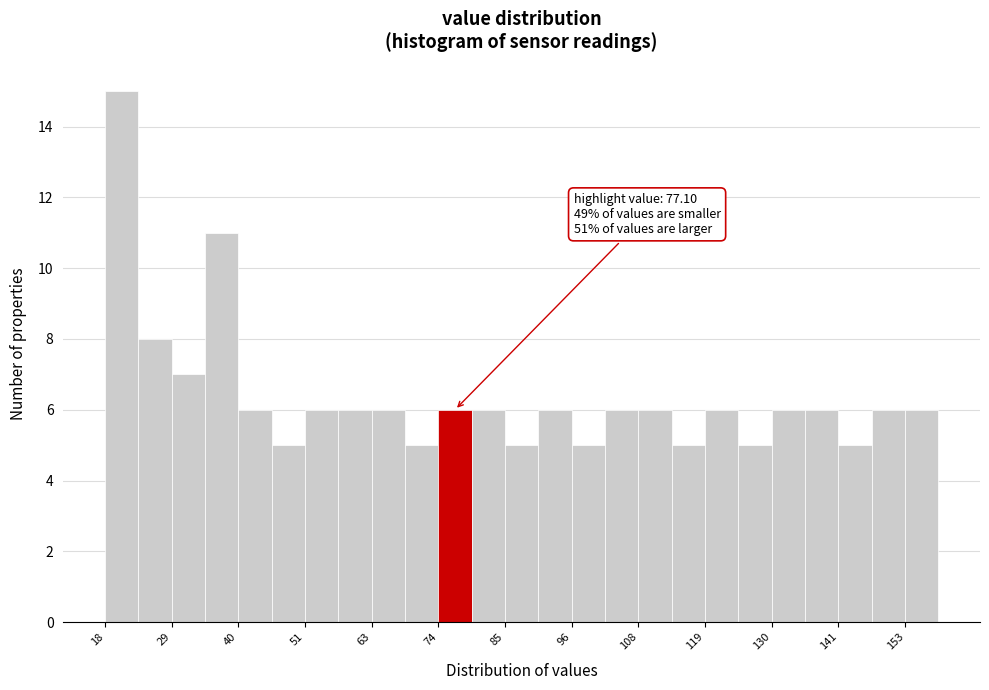

Read against the x-axis, roughly where is the centre of the tallest bar?

20